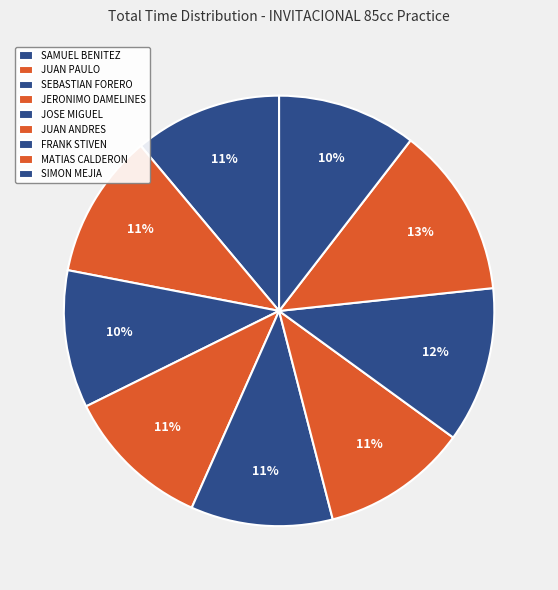

Which category has the biggest portion of the pie?

MATIAS CALDERON